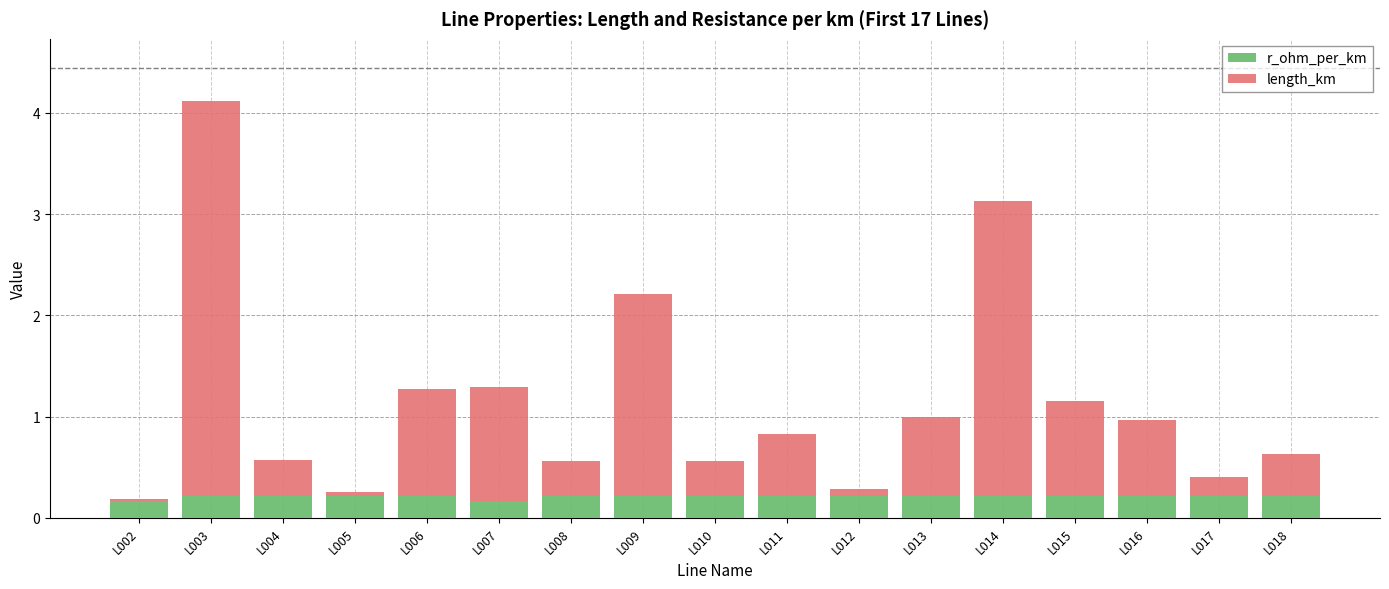

How many bars are there in total?

17